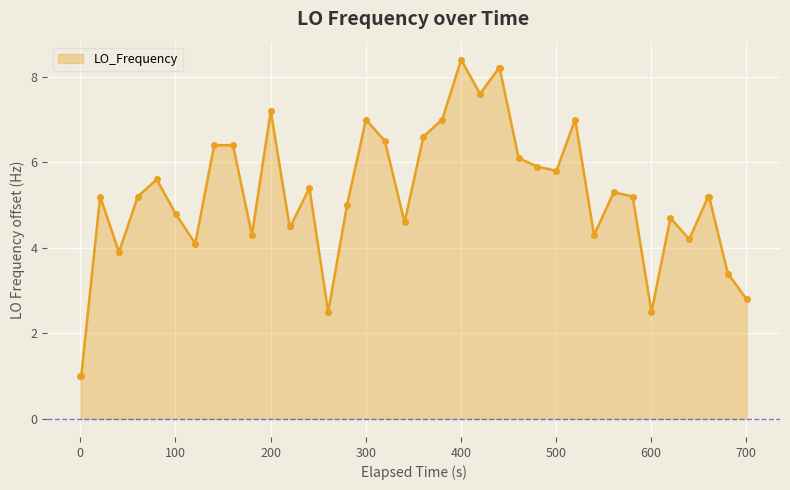

What is the greatest value displayed?

8.4